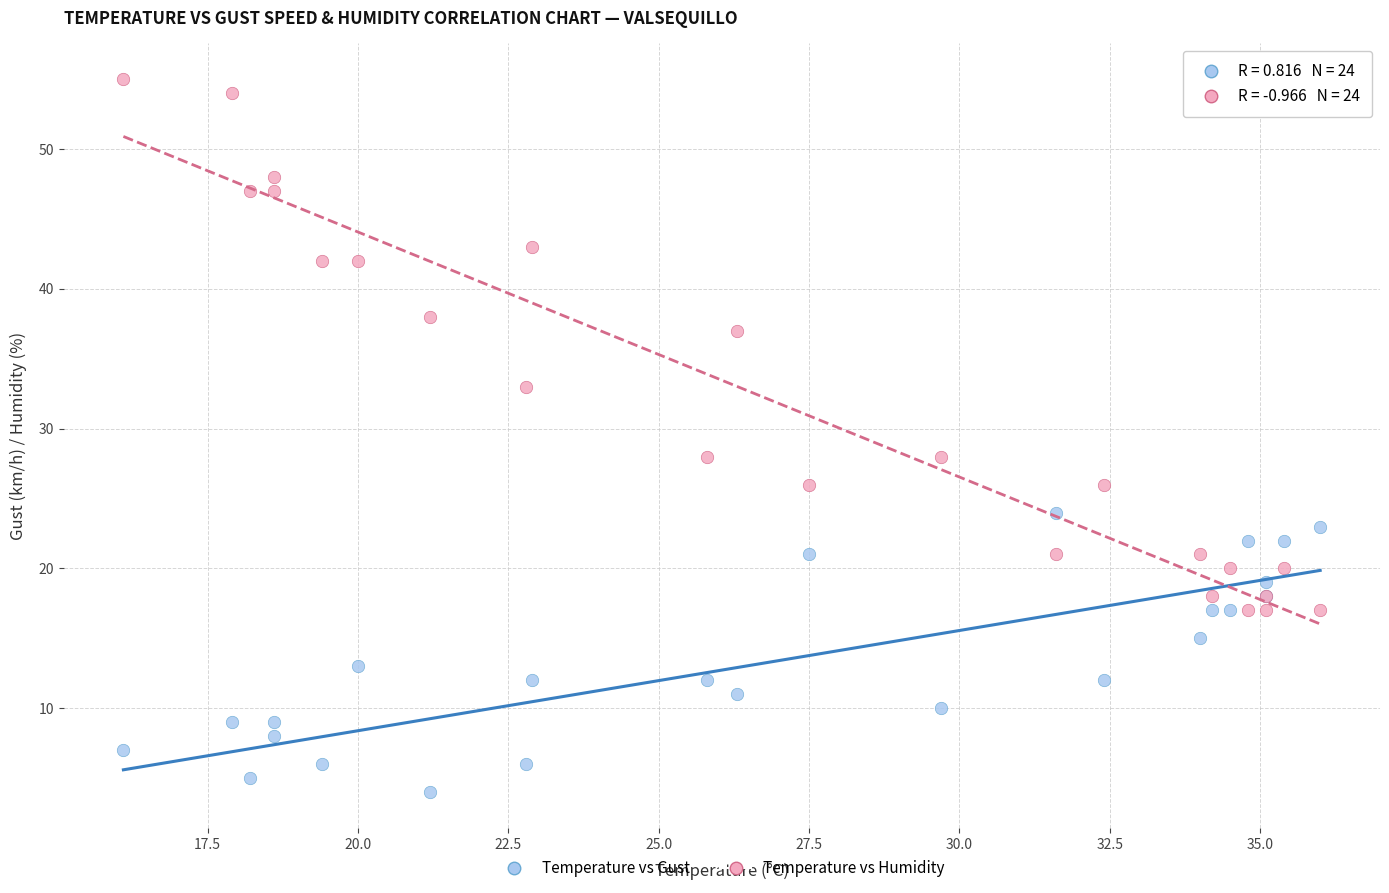

Which series contains the highest Y value?

Temperature vs Humidity